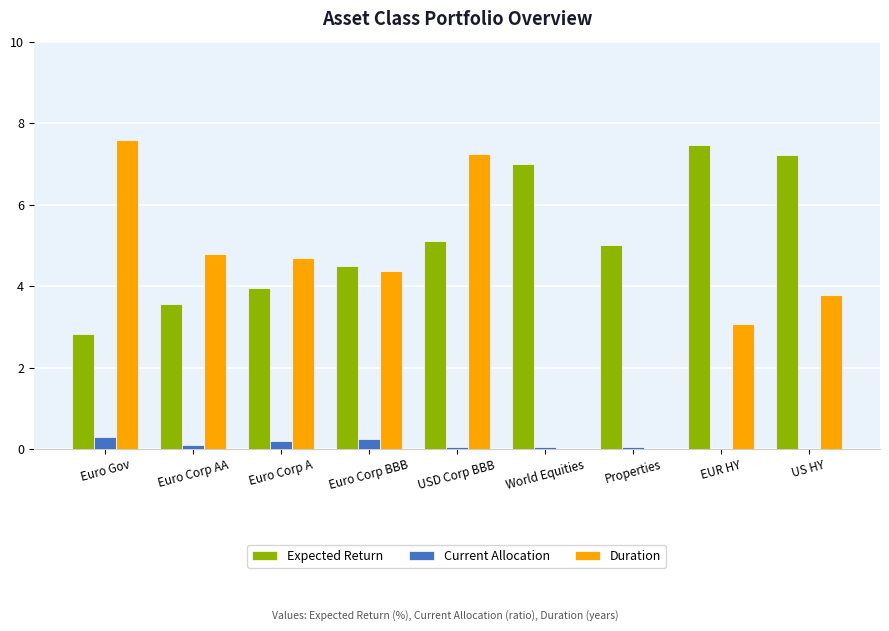

What is the sum of all Expected Return values?

46.6